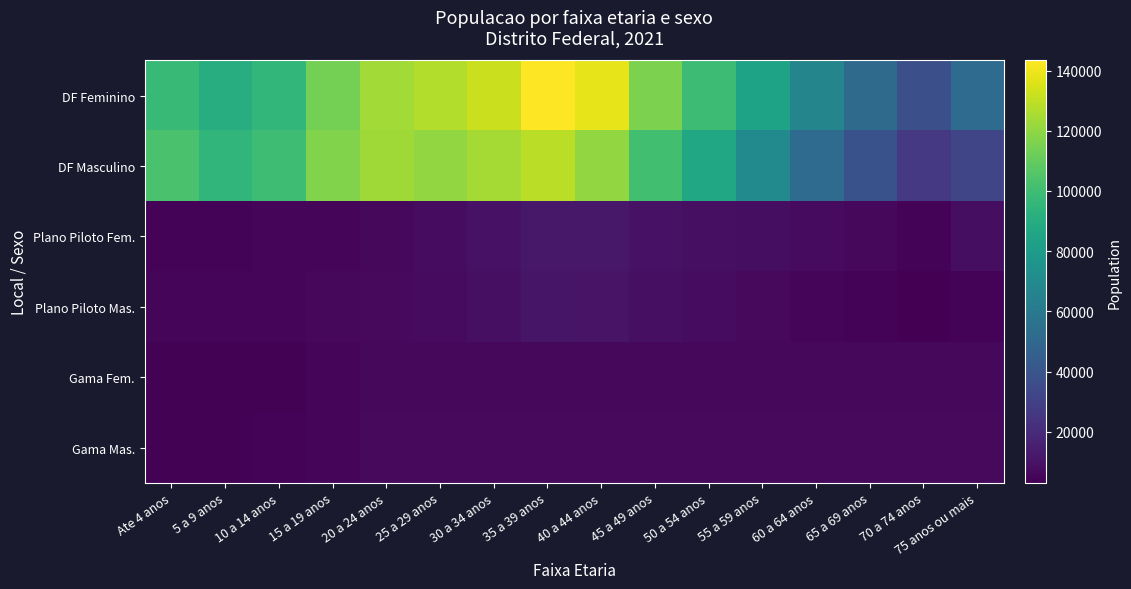

Reading left to right, transcribe all the data shown in this chart.

DF Feminino: Ate 4 anos=97905	5 a 9 anos=90702	10 a 14 anos=95701	15 a 19 anos=114216	20 a 24 anos=124163	25 a 29 anos=127047	30 a 34 anos=132366	35 a 39 anos=143379	40 a 44 anos=138165	45 a 49 anos=115845	50 a 54 anos=99310	55 a 59 anos=84488	60 a 64 anos=66841	65 a 69 anos=51354	70 a 74 anos=37126	75 anos ou mais=51850
DF Masculino: Ate 4 anos=102921	5 a 9 anos=95597	10 a 14 anos=99763	15 a 19 anos=116904	20 a 24 anos=123139	25 a 29 anos=120447	30 a 34 anos=124730	35 a 39 anos=128995	40 a 44 anos=120890	45 a 49 anos=101031	50 a 54 anos=86681	55 a 59 anos=69982	60 a 64 anos=52288	65 a 69 anos=38578	70 a 74 anos=26349	75 anos ou mais=32128
Plano Piloto Fem.: Ate 4 anos=4499	5 a 9 anos=4434	10 a 14 anos=4930	15 a 19 anos=5572	20 a 24 anos=6225	25 a 29 anos=7611	30 a 34 anos=10109	35 a 39 anos=12048	40 a 44 anos=11815	45 a 49 anos=10118	50 a 54 anos=8732	55 a 59 anos=8213	60 a 64 anos=6976	65 a 69 anos=5897	70 a 74 anos=4673	75 anos ou mais=8309
Plano Piloto Mas.: Ate 4 anos=4821	5 a 9 anos=4784	10 a 14 anos=5272	15 a 19 anos=5880	20 a 24 anos=6379	25 a 29 anos=7086	30 a 34 anos=8703	35 a 39 anos=10880	40 a 44 anos=10390	45 a 49 anos=8957	50 a 54 anos=7919	55 a 59 anos=6836	60 a 64 anos=5274	65 a 69 anos=4139	70 a 74 anos=3031	75 anos ou mais=4336
Gama Fem.: Ate 4 anos=3672	5 a 9 anos=3581	10 a 14 anos=3984	15 a 19 anos=5362	20 a 24 anos=6165	25 a 29 anos=6165	30 a 34 anos=6165	35 a 39 anos=6165	40 a 44 anos=6165	45 a 49 anos=6165	50 a 54 anos=6165	55 a 59 anos=6165	60 a 64 anos=6165	65 a 69 anos=6165	70 a 74 anos=6165	75 anos ou mais=6165
Gama Mas.: Ate 4 anos=3915	5 a 9 anos=3838	10 a 14 anos=4181	15 a 19 anos=5504	20 a 24 anos=6351	25 a 29 anos=6351	30 a 34 anos=6351	35 a 39 anos=6351	40 a 44 anos=6351	45 a 49 anos=6351	50 a 54 anos=6351	55 a 59 anos=6351	60 a 64 anos=6351	65 a 69 anos=6351	70 a 74 anos=6351	75 anos ou mais=6351